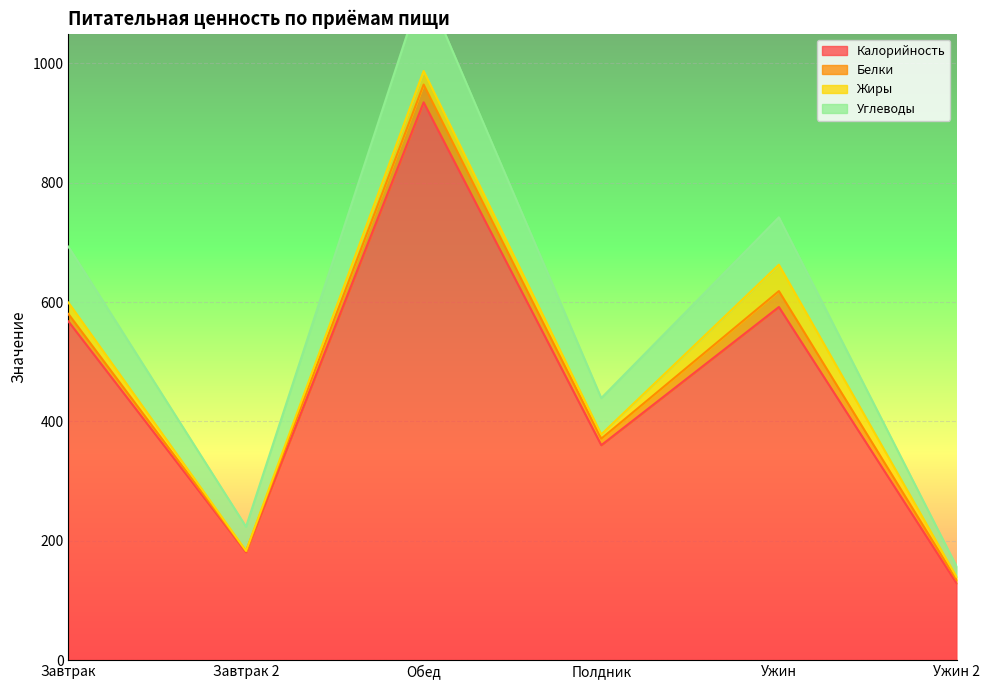

Is it true that Калорийность equals 567.6 at Завтрак?

True